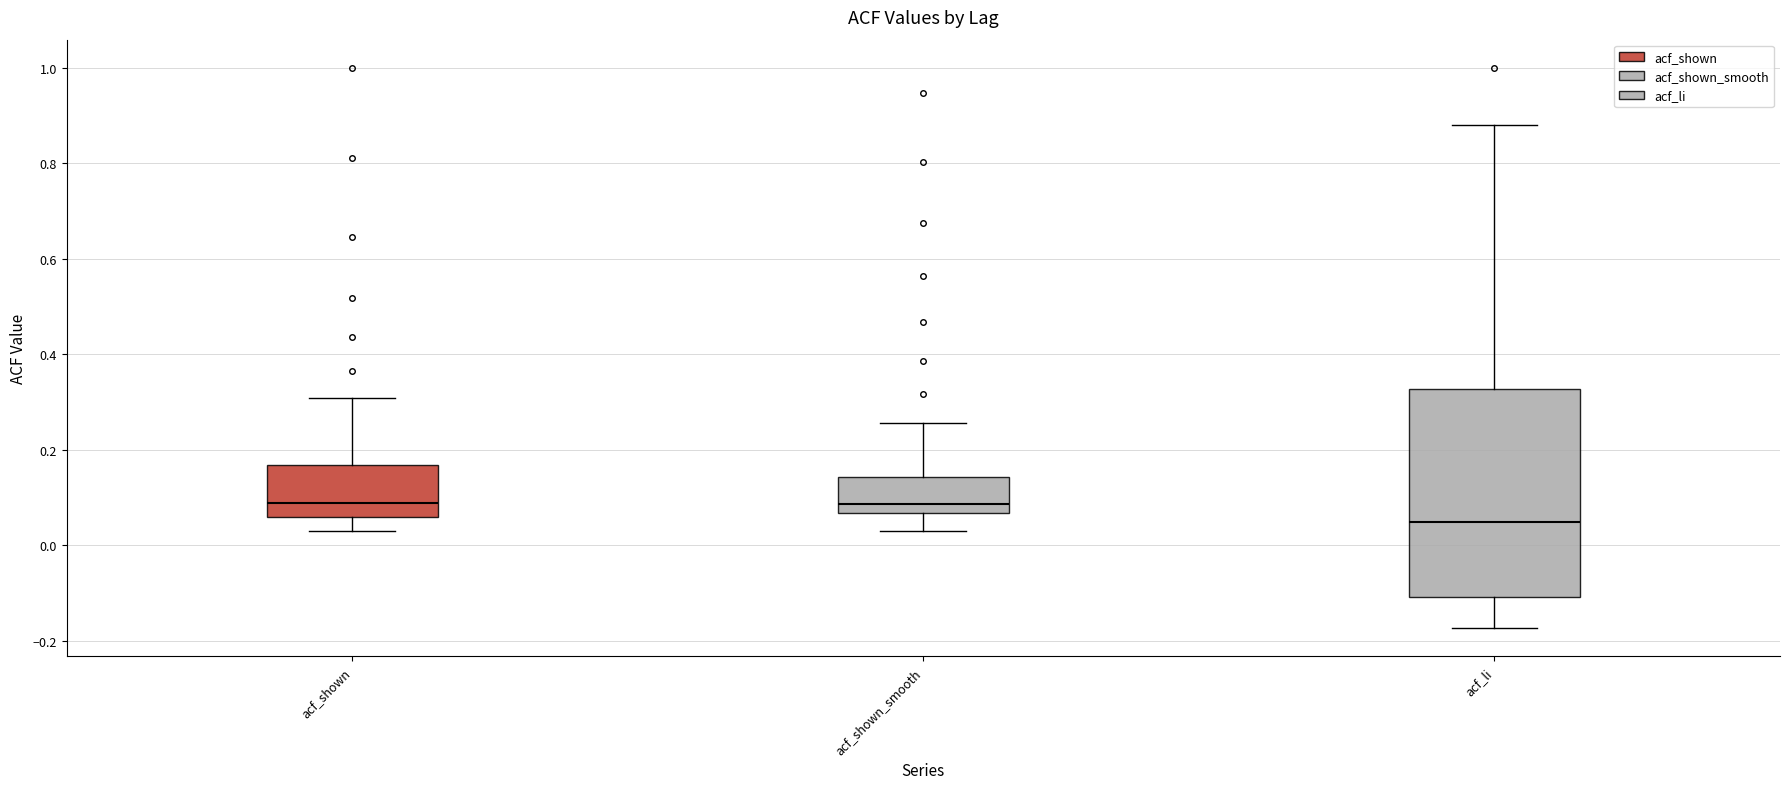

Reading left to right, transcribe this box plot: for each box, give where its median line is, the range the box spans, and where its two whiskers end, as read against the y-axis. The values are not printed on the chart, so give them approximately, as read against the axis.

acf_shown: median 0.08, box 0.06 to 0.16, whiskers 0.04 to 0.30
acf_shown_smooth: median 0.08, box 0.06 to 0.14, whiskers 0.04 to 0.26
acf_li: median 0.04, box -0.10 to 0.32, whiskers -0.18 to 0.88